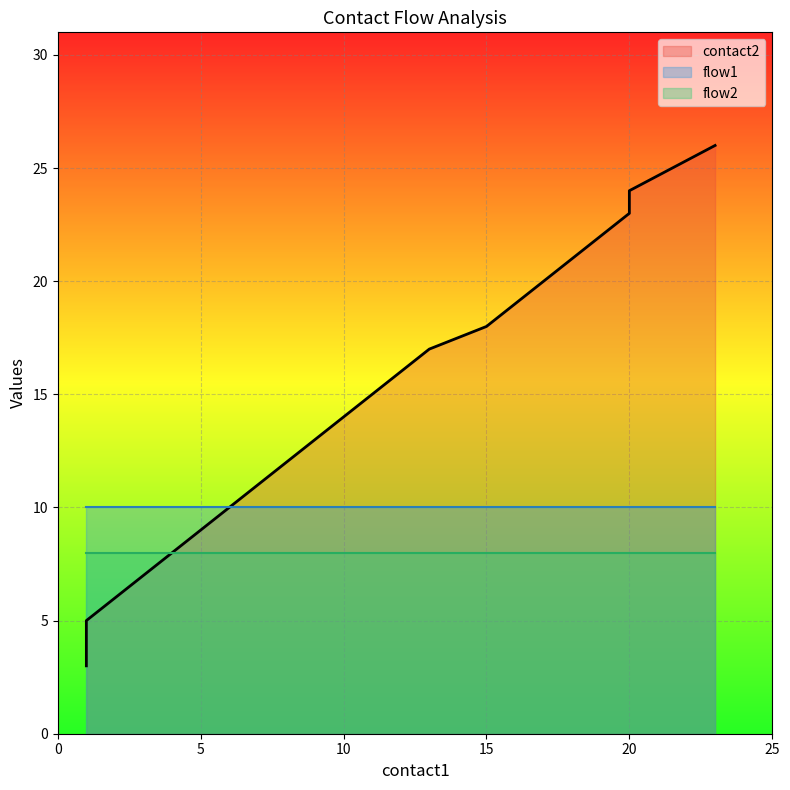

Which label corresponds to the smallest value in the chart?

1